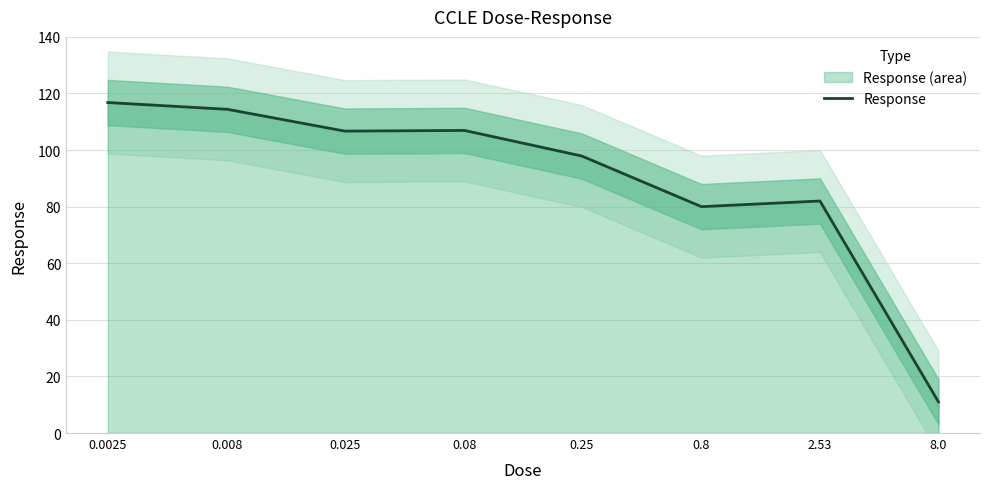

True or false: the data shows 106.7 at 0.025.

True